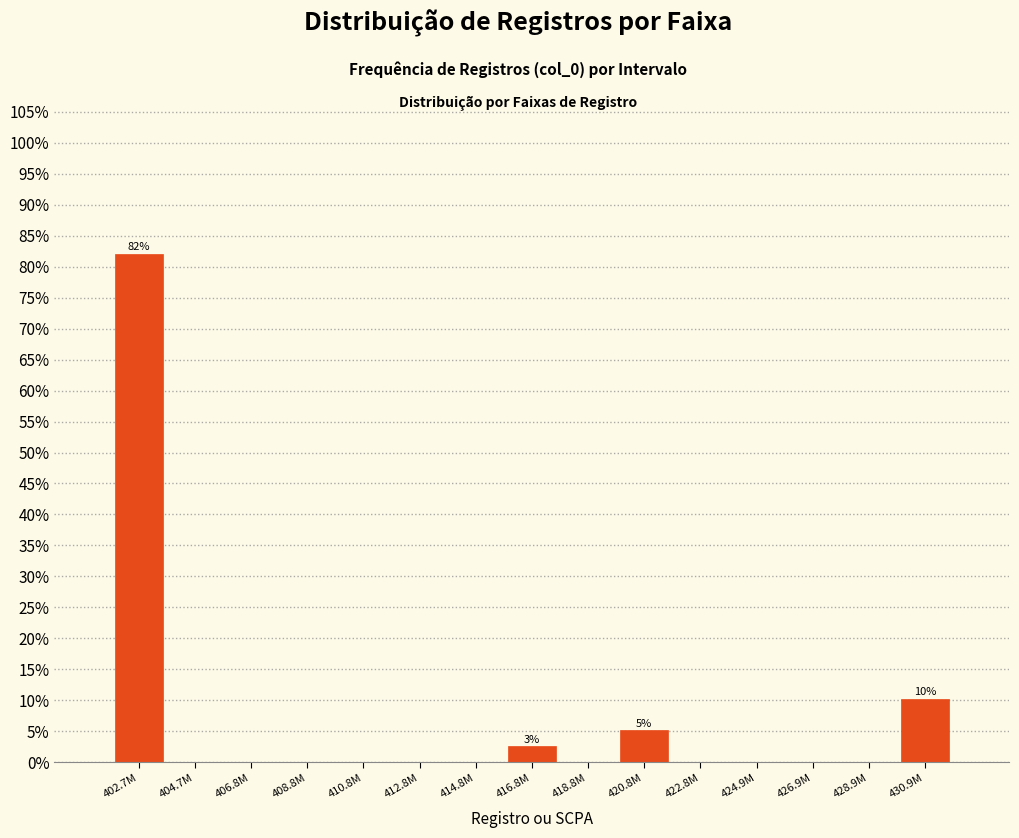

Reading left to right, list all the values displayed in this chart.

402.7M=82.1	404.7M=0.0	406.8M=0.0	408.8M=0.0	410.8M=0.0	412.8M=0.0	414.8M=0.0	416.8M=2.6	418.8M=0.0	420.8M=5.1	422.8M=0.0	424.9M=0.0	426.9M=0.0	428.9M=0.0	430.9M=10.3